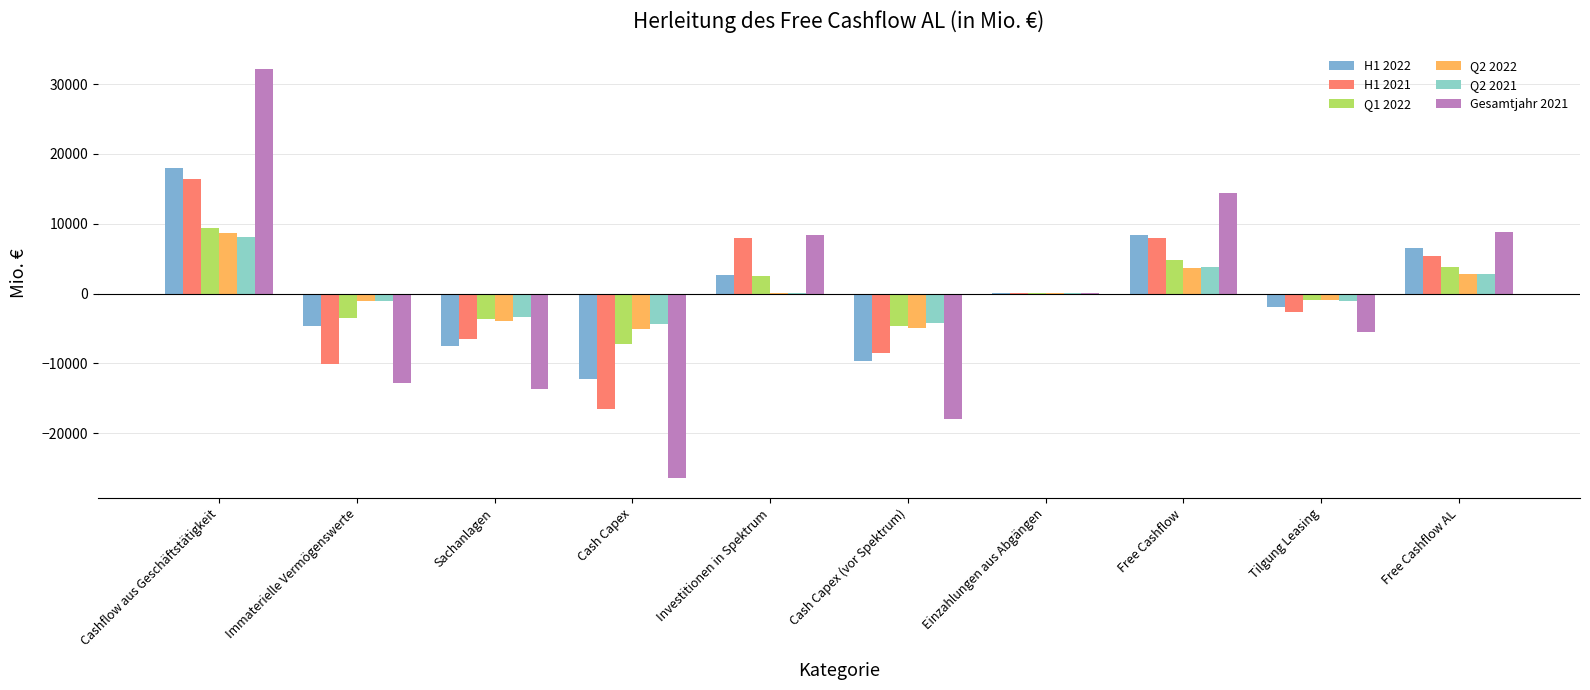

Are the bars grouped side by side (vs. stacked)?

Yes